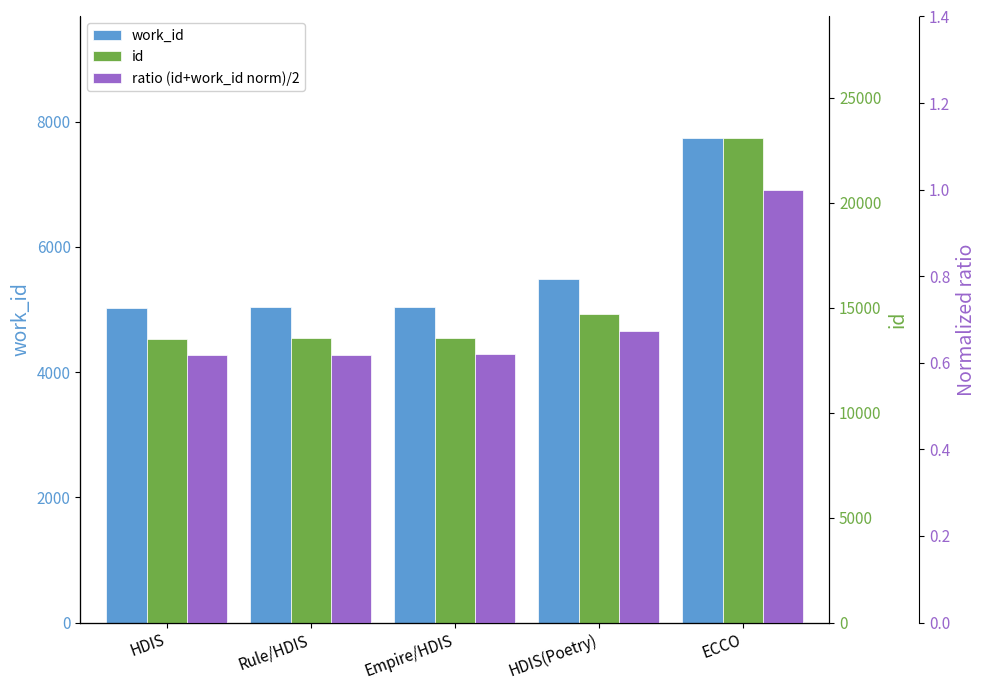

What is the label of the 5th bar from the left?

ECCO